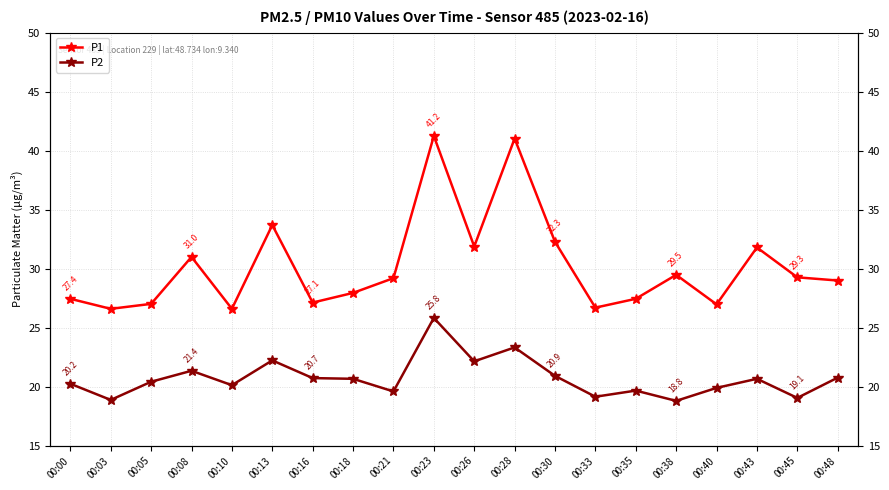

Count the number of categories in the chart.

20